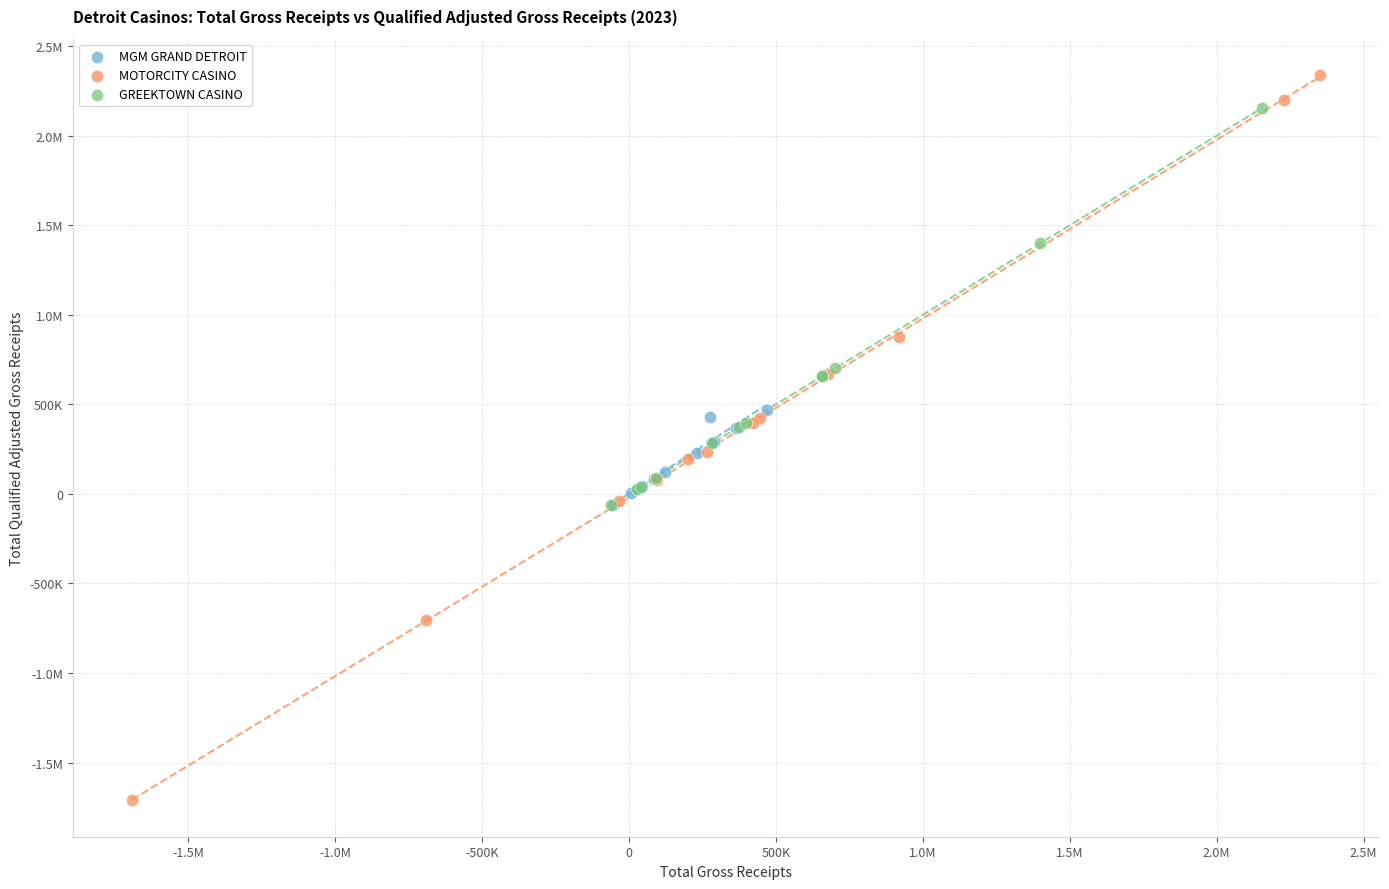

What are all the series names shown in the legend?

MGM GRAND DETROIT, MOTORCITY CASINO, GREEKTOWN CASINO